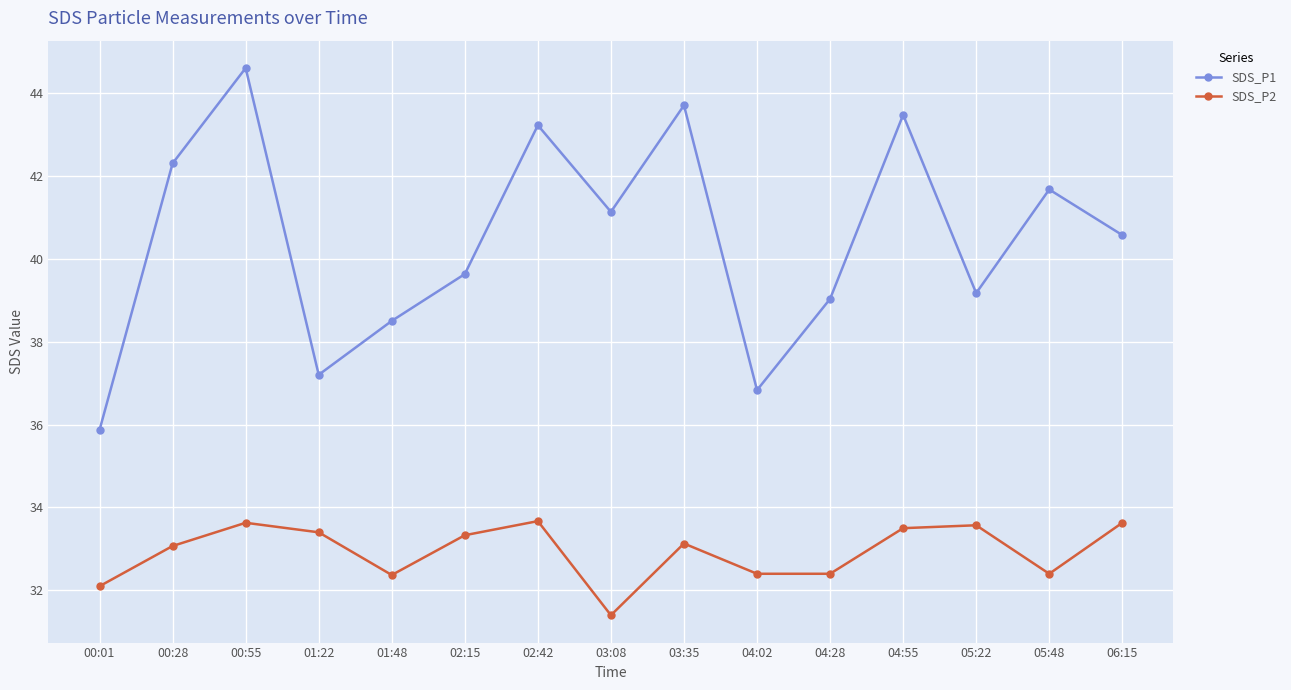

The SDS_P1 series shows 36.8 at 04:02. True or false?

True